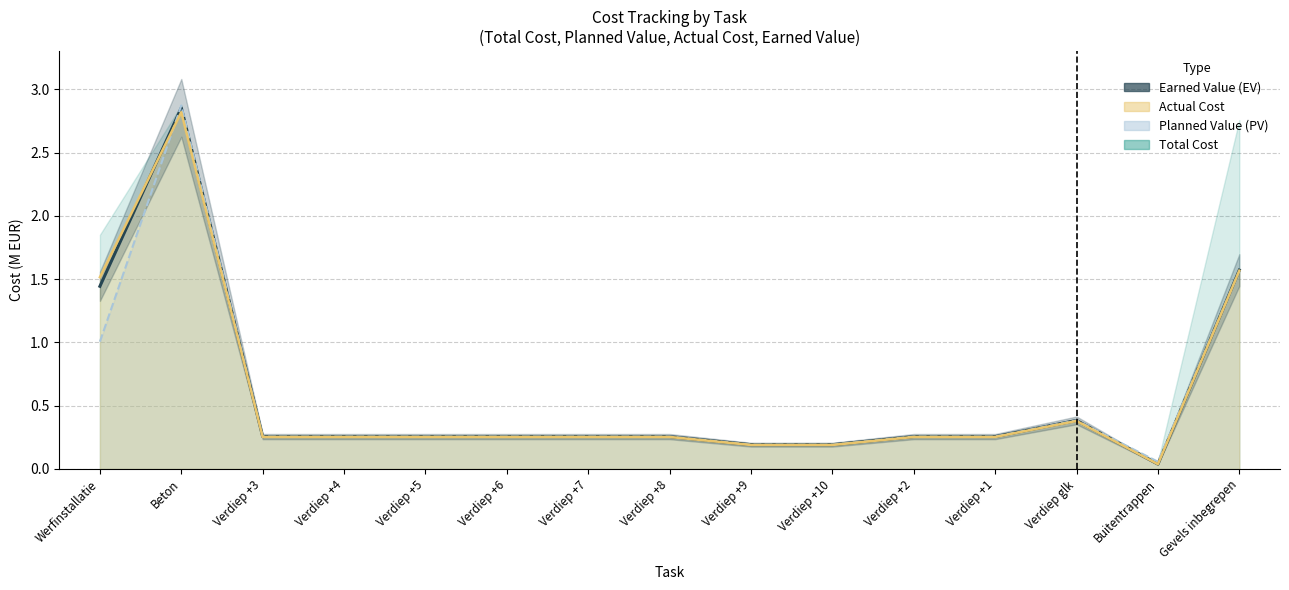

List the labels in order of value, largest first.

Beton, Gevels inbegrepen, Werfinstallatie, Verdiep glk, Verdiep +3, Verdiep +4, Verdiep +5, Verdiep +2, Verdiep +1, Verdiep +6, Verdiep +7, Verdiep +8, Verdiep +9, Verdiep +10, Buitentrappen